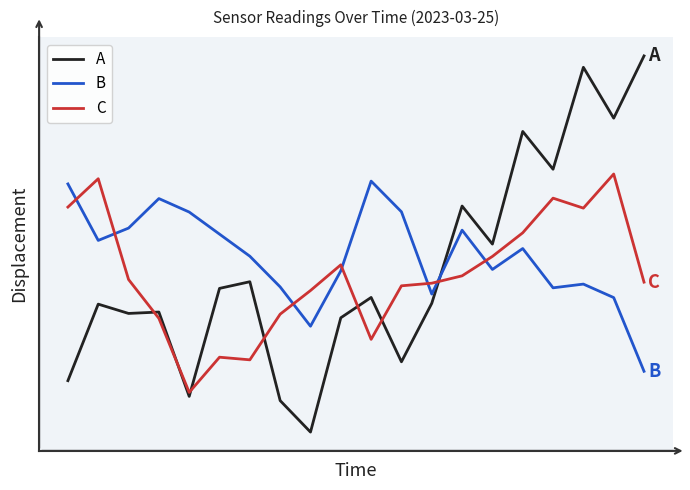

Reading right to left, what are all the values shown in this chart?

A: 0.9	0.8	0.9	0.6	0.7	0.5	0.6	0.4	0.3	0.4	0.4	0.1	0.2	0.4	0.4	0.2	0.4	0.4	0.4	0.2
B: 0.2	0.4	0.4	0.4	0.5	0.4	0.5	0.4	0.6	0.6	0.4	0.3	0.4	0.5	0.5	0.6	0.6	0.5	0.5	0.6
C: 0.4	0.6	0.6	0.6	0.5	0.5	0.4	0.4	0.4	0.3	0.5	0.4	0.4	0.3	0.3	0.2	0.3	0.4	0.6	0.6